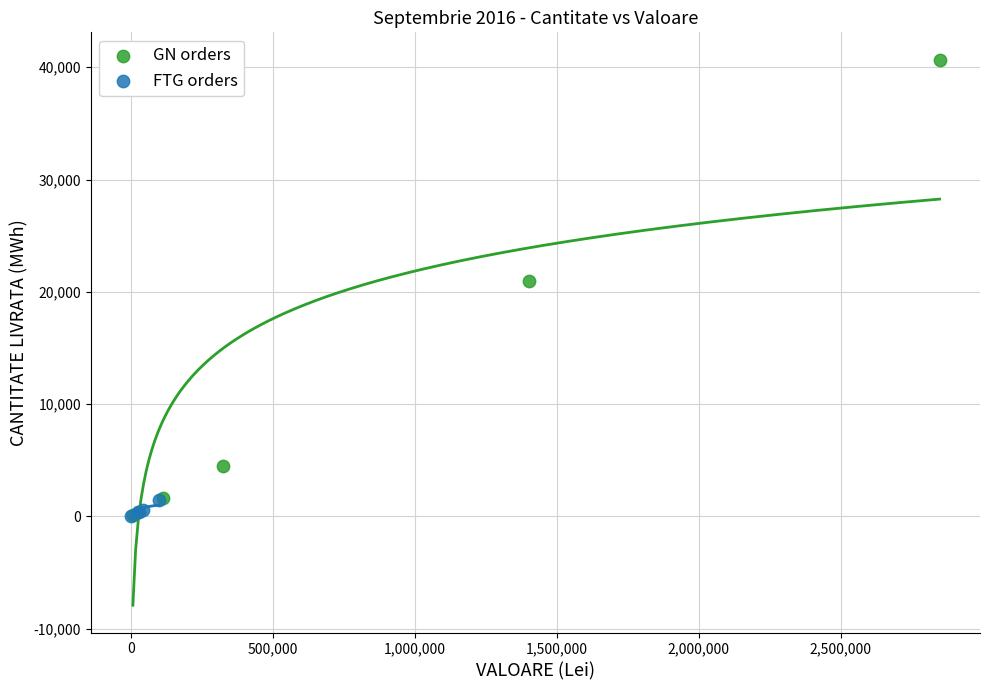

What are all the series names shown in the legend?

GN orders, FTG orders